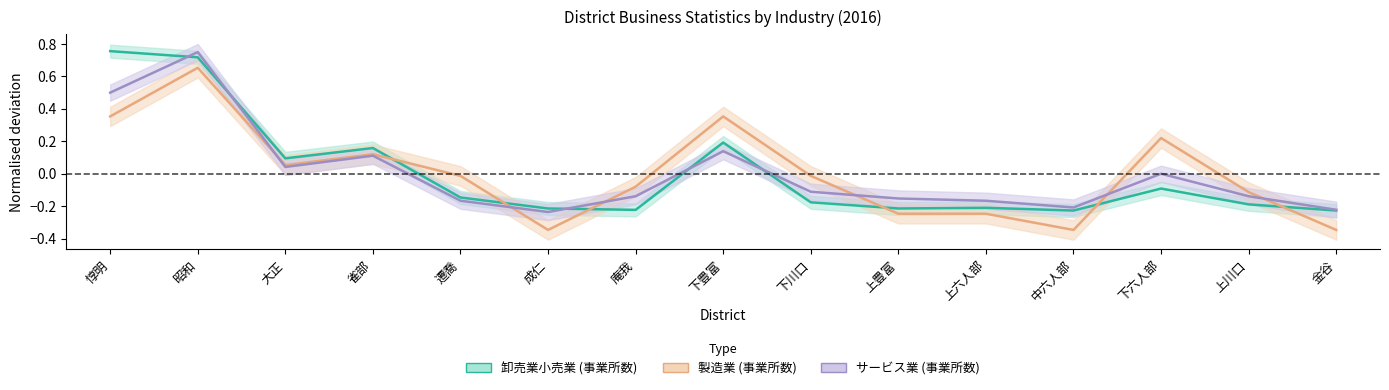

Rank the series by their maximum value, from lowest to highest.

製造業 (事業所数), サービス業 (事業所数), 卸売業小売業 (事業所数)